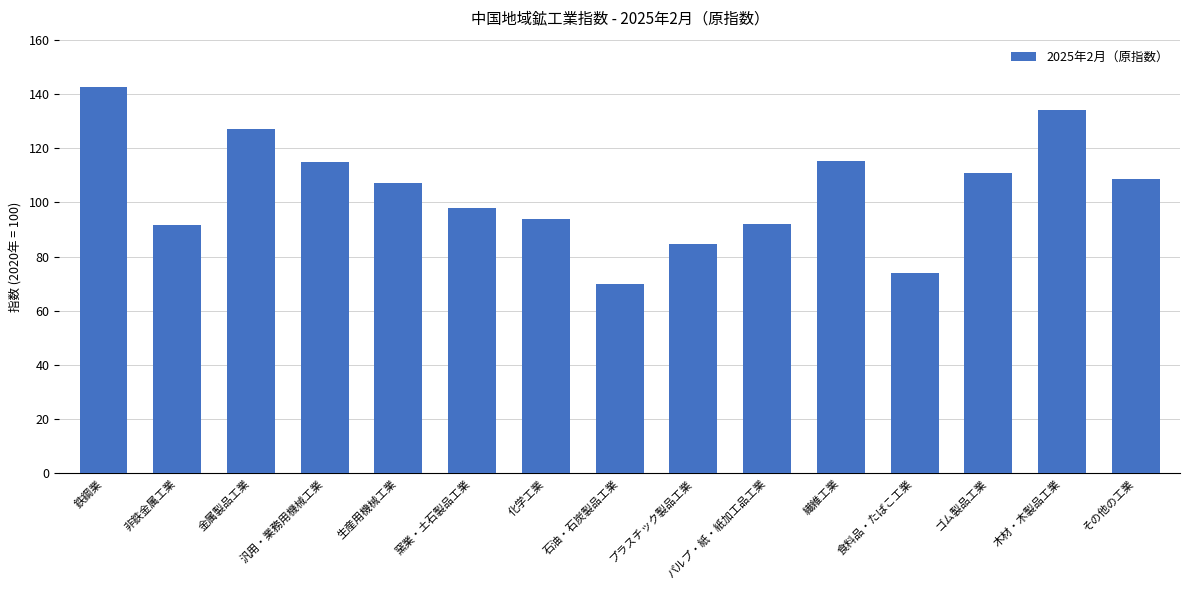

What is the maximum value shown in the chart?

142.4